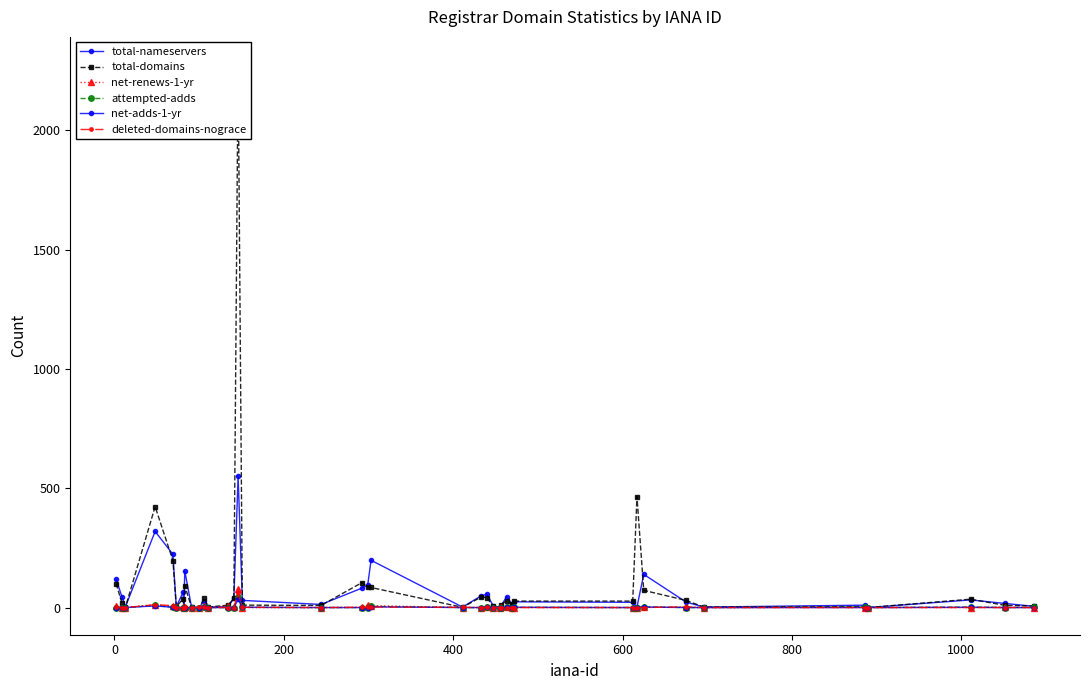

Reading right to left, list all the values displayed in this chart.

total-nameservers: 5	17	32	0	10	2	23	139	2	22	24	11	46	3	0	8	56	49	2	198	94	81	13	30	550	38	3	2	29	0	2	154	0	64	4	223	319	4	43	118
total-domains: 7	9	35	0	4	2	30	72	465	27	27	16	28	12	0	5	42	44	1	84	86	104	9	10	2277	38	10	2	38	0	1	92	0	36	4	197	423	2	17	100
net-renews-1-yr: 0	1	0	0	0	0	1	1	0	0	0	0	1	1	0	0	1	0	0	8	11	1	0	0	76	2	6	0	6	0	0	3	0	1	1	5	12	0	0	5
attempted-adds: 1	0	2	0	2	0	0	3	0	0	1	0	1	0	0	0	1	0	0	5	0	0	0	1	46	0	0	0	1	0	0	0	0	0	0	1	9	0	0	0
net-adds-1-yr: 0	0	1	0	0	0	0	2	0	0	1	0	1	0	0	0	1	0	0	3	0	0	0	1	34	0	0	0	1	0	0	0	0	0	0	1	7	0	0	0
deleted-domains-nograce: 0	0	0	0	0	0	3	0	0	0	0	0	0	0	0	0	1	0	1	2	1	1	0	1	59	0	0	0	2	1	0	2	0	0	0	8	12	0	0	2